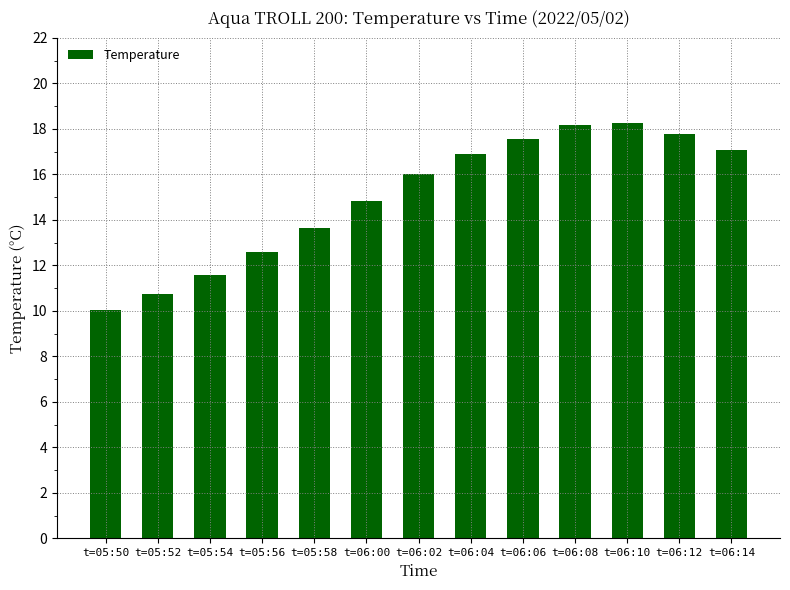

True or false: the data shows 13.6 at t=05:58.

True